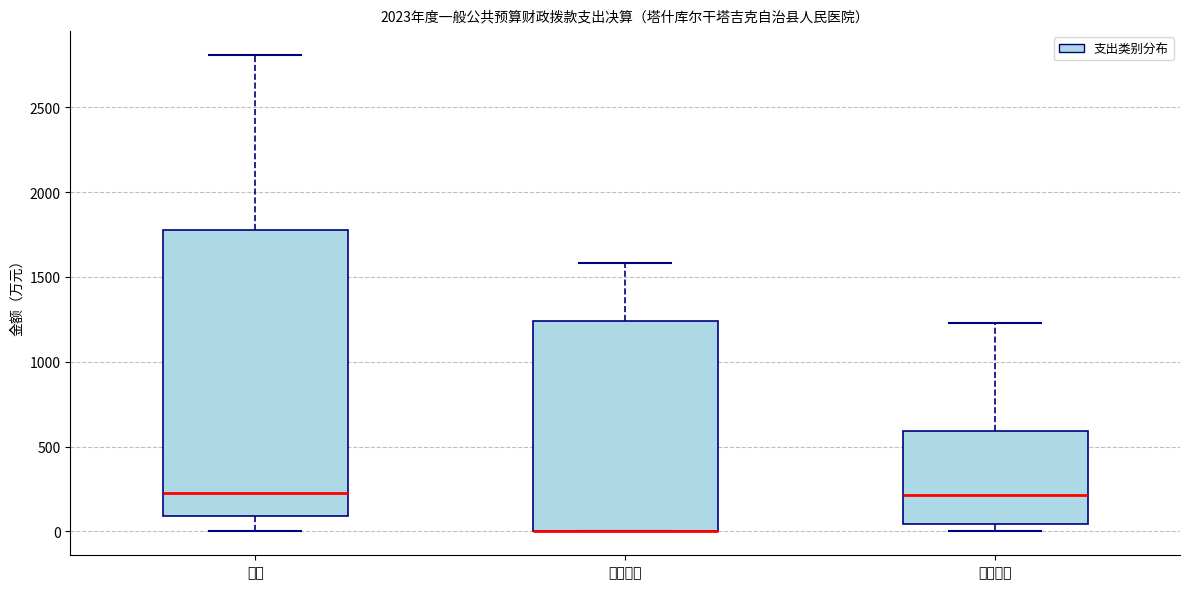

Reading left to right, read every box against the y-axis: the position of its median line, the range the box covers, and the ends of its whiskers. The values are not printed on the chart, so give them approximately, as read against the axis.

合计: median 250, box 100 to 1800, whiskers 0 to 2800
基本支出: median 0 (drawn on the box's lower edge), box 0 to 1250, whiskers 0 to 1600
项目支出: median 200, box 50 to 600, whiskers 0 to 1250